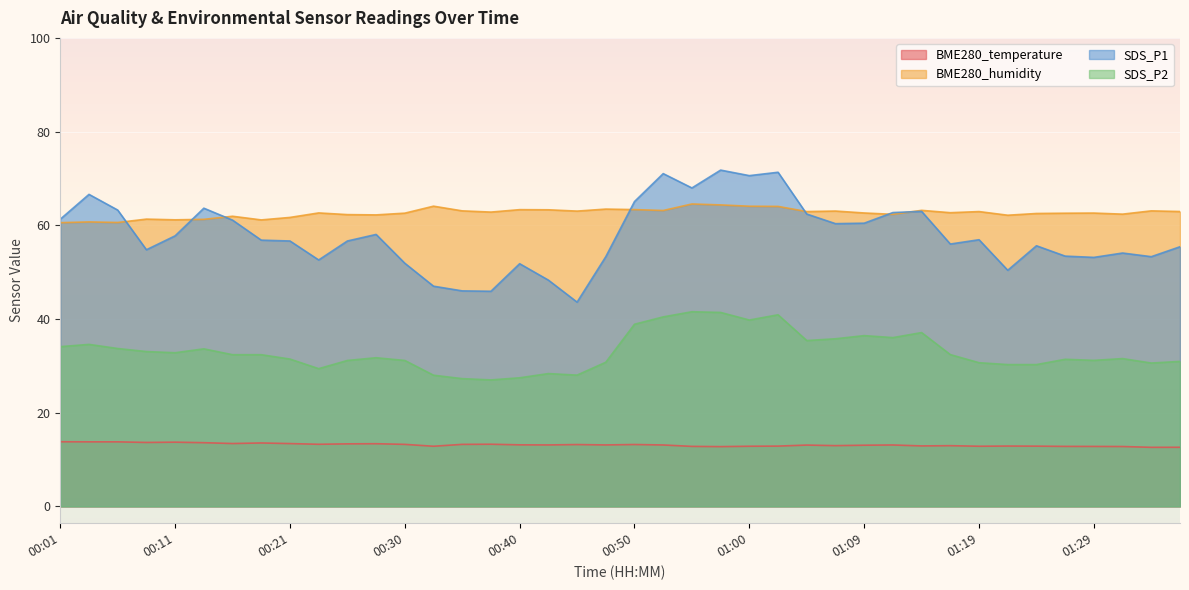

Which series has the largest total across all categories?

BME280_humidity